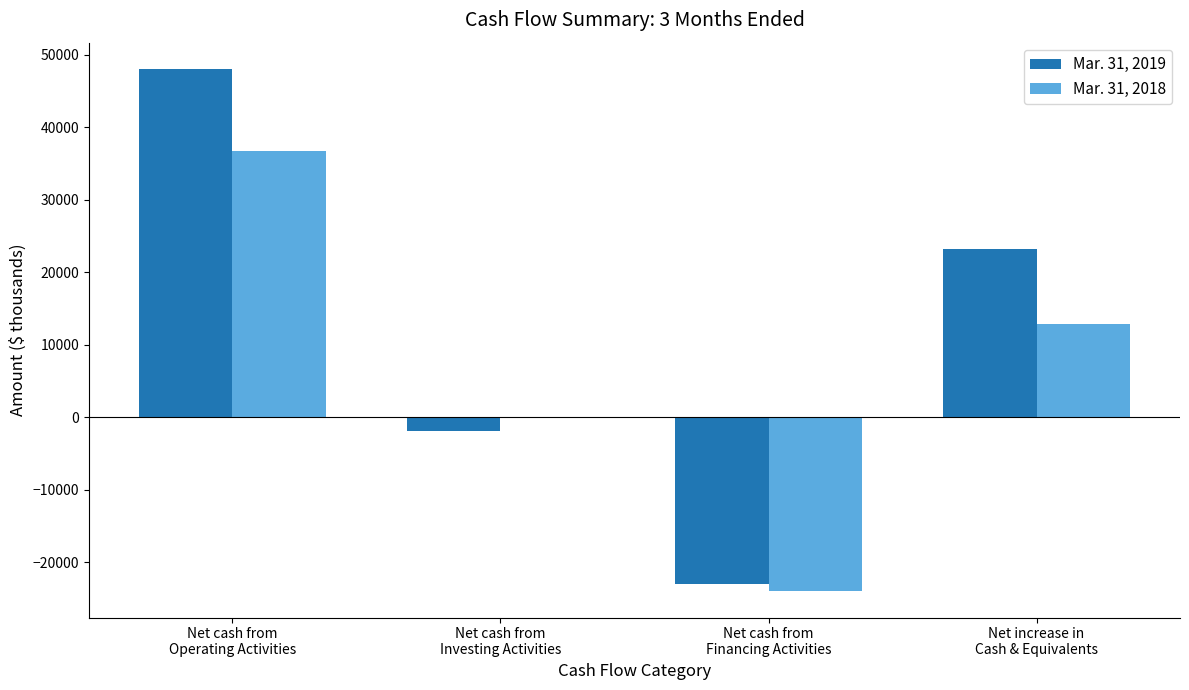

Which series has the largest total across all categories?

Mar. 31, 2019